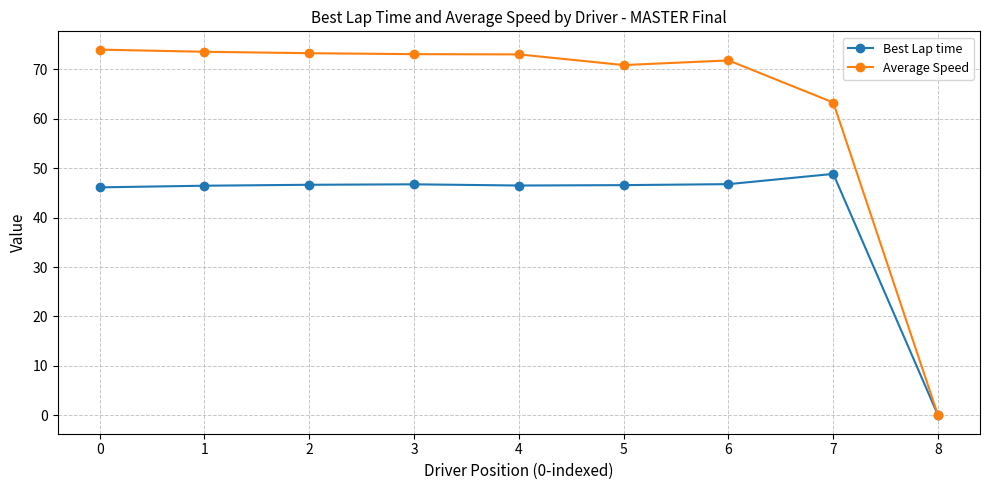

How many values in Average Speed are above zero?

8